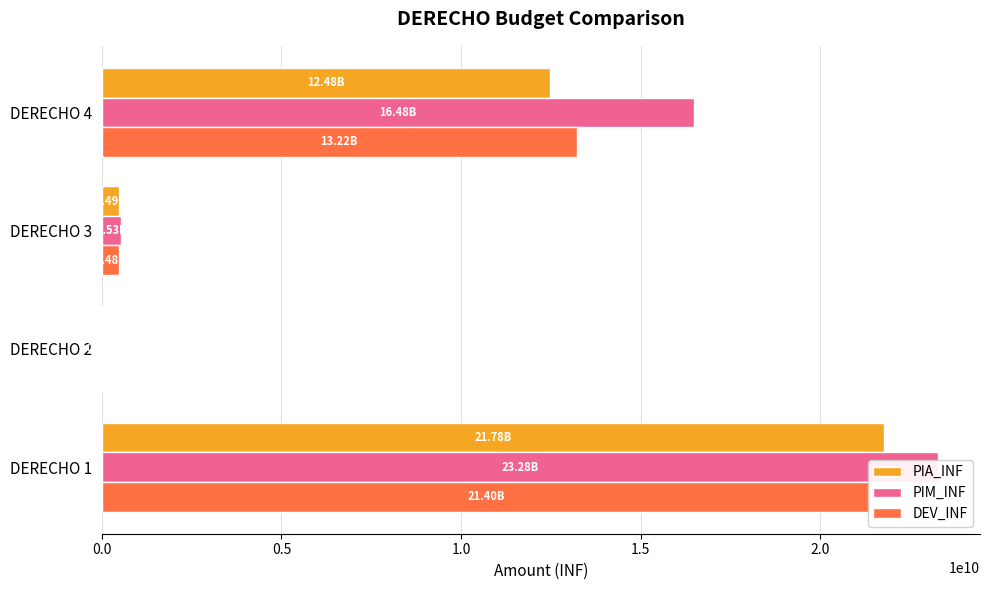

How many distinct data groups are displayed?

3